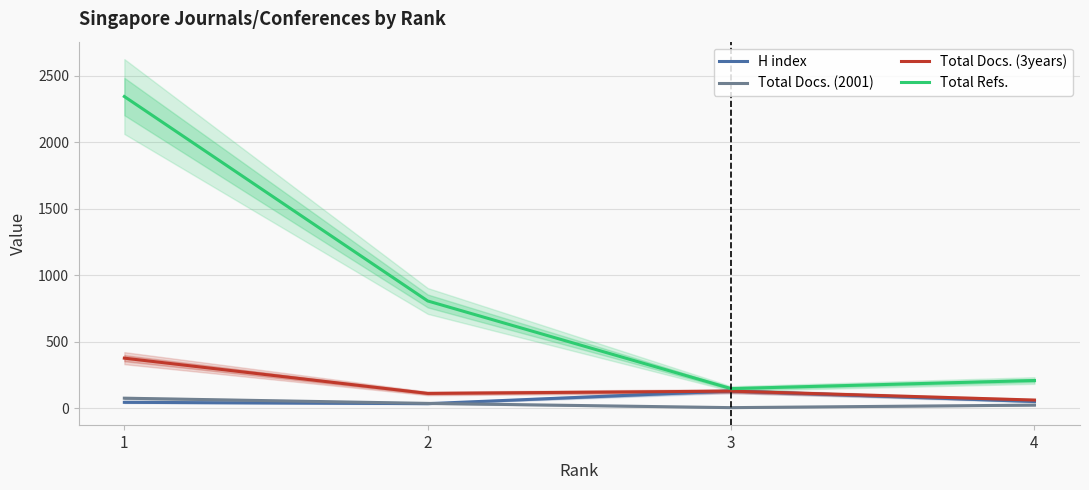

True or false: Total Docs. (2001) and Total Docs. (3years) cross at least once.

False